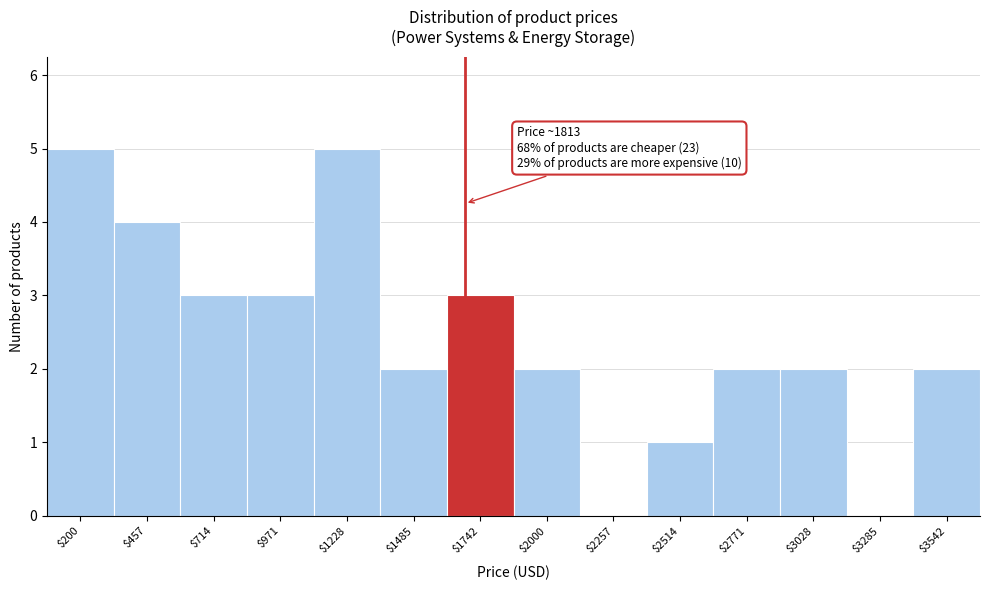

The value at $3285 is 2. True or false?

False